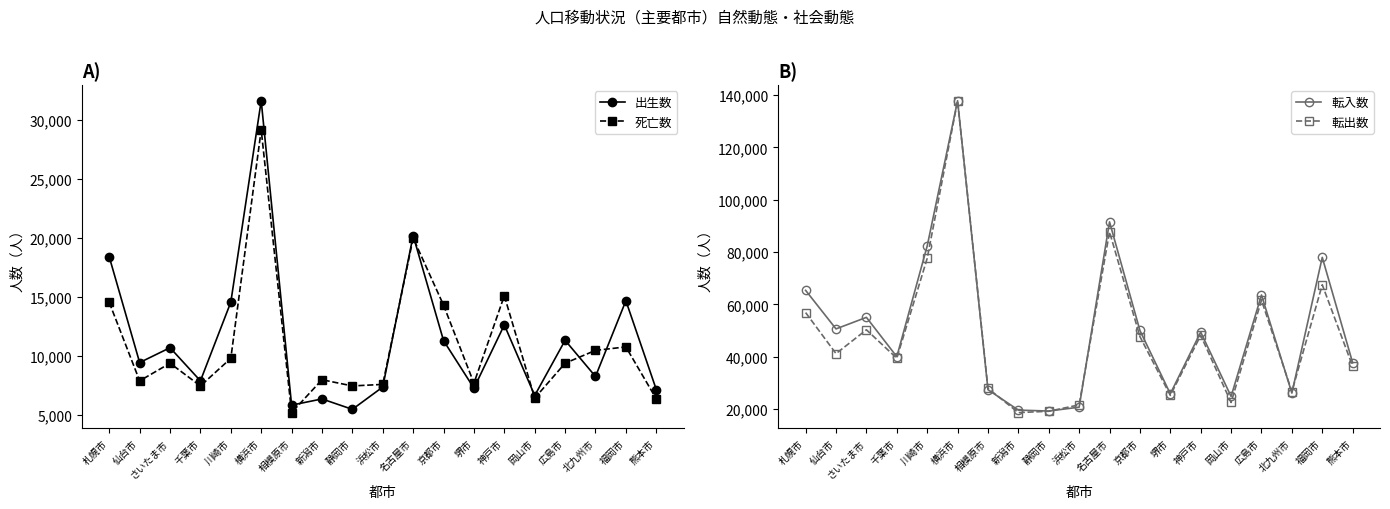

How many lines are shown in the chart?

4